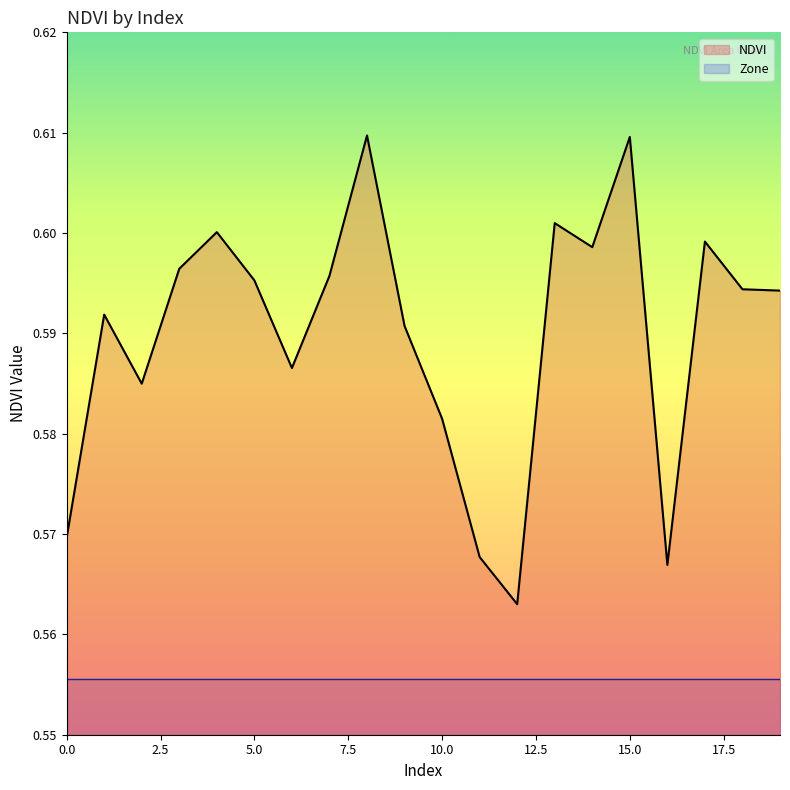

How many lines are shown in the chart?

2